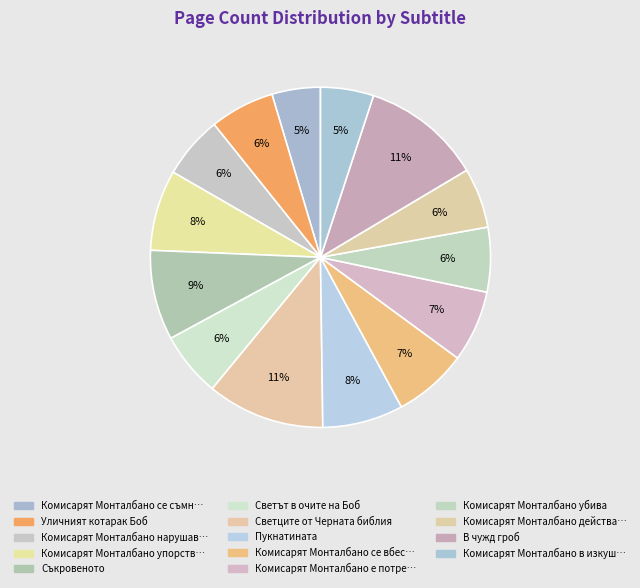

How many slices are in this pie chart?

14